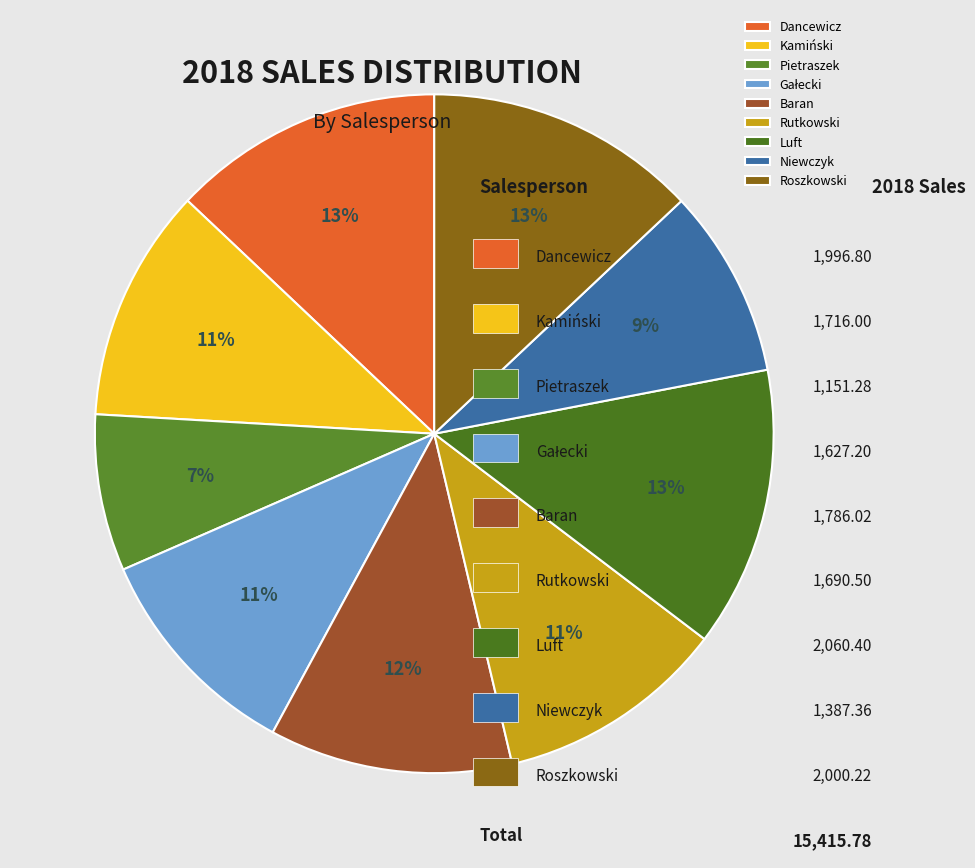

How many slices are in this pie chart?

9